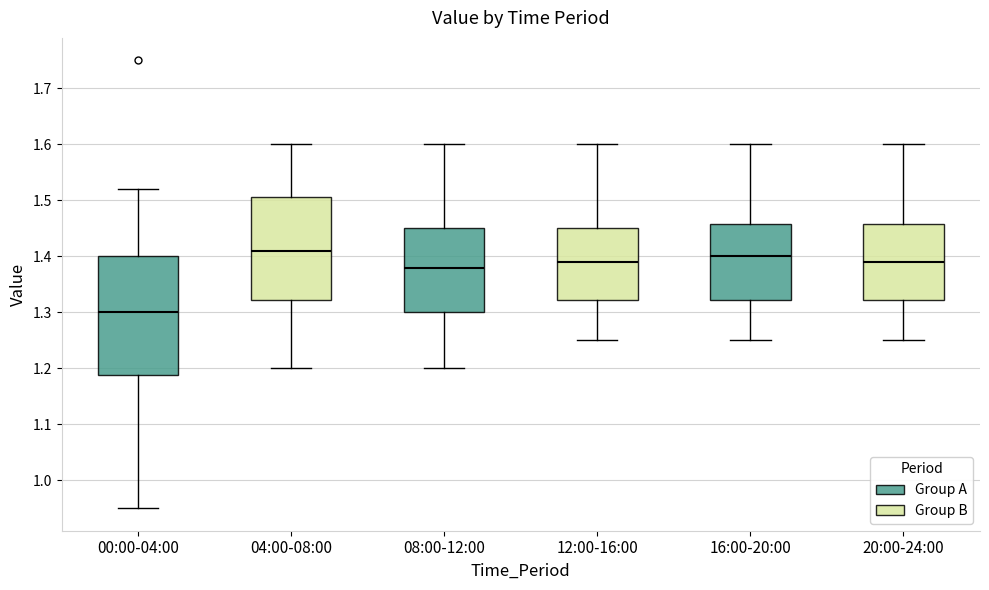

Which box is the tallest, from its lower edge to its upper edge?

00:00-04:00